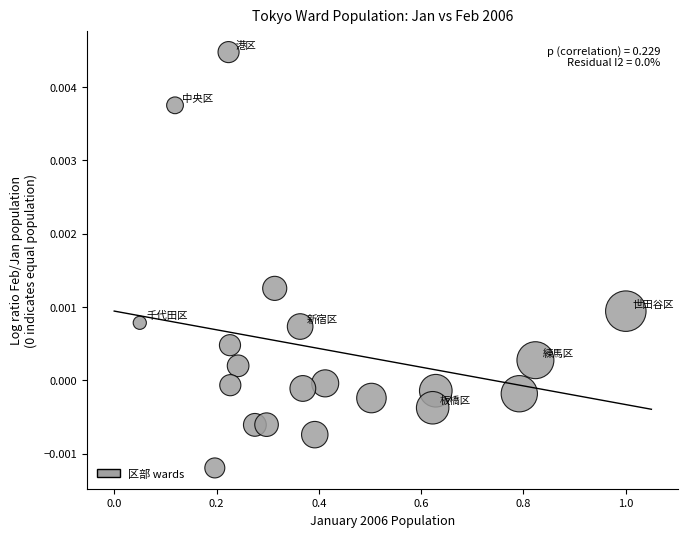

What is the range of X values (max minus min)?

0.9